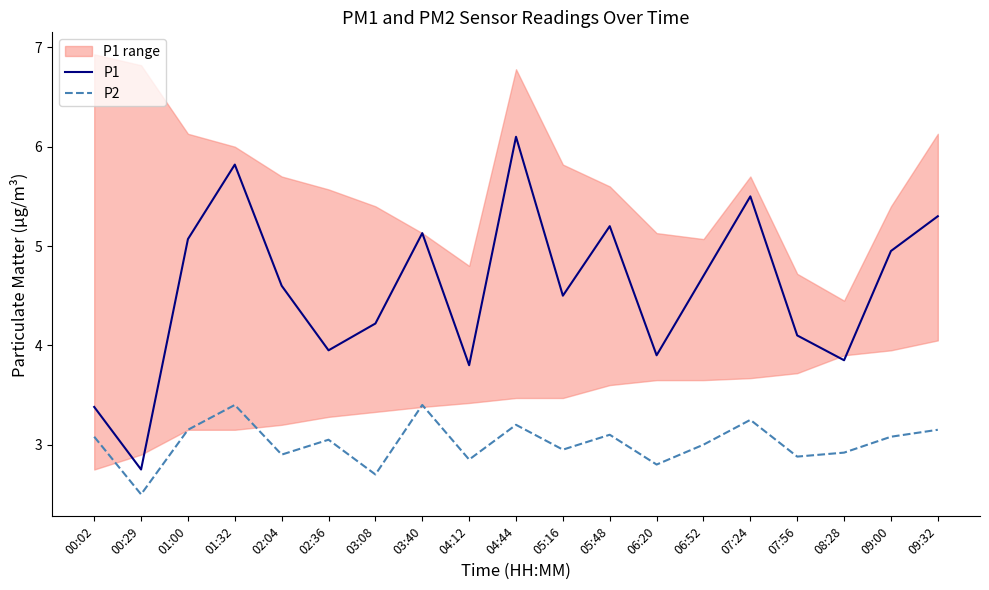

Reading right to left, what are all the values shown in this chart?

P1: 5.3	5.0	3.9	4.1	5.5	4.7	3.9	5.2	4.5	6.1	3.8	5.1	4.2	4.0	4.6	5.8	5.1	2.8	3.4
P2: 3.1	3.1	2.9	2.9	3.2	3.0	2.8	3.1	3.0	3.2	2.9	3.4	2.7	3.0	2.9	3.4	3.1	2.5	3.1